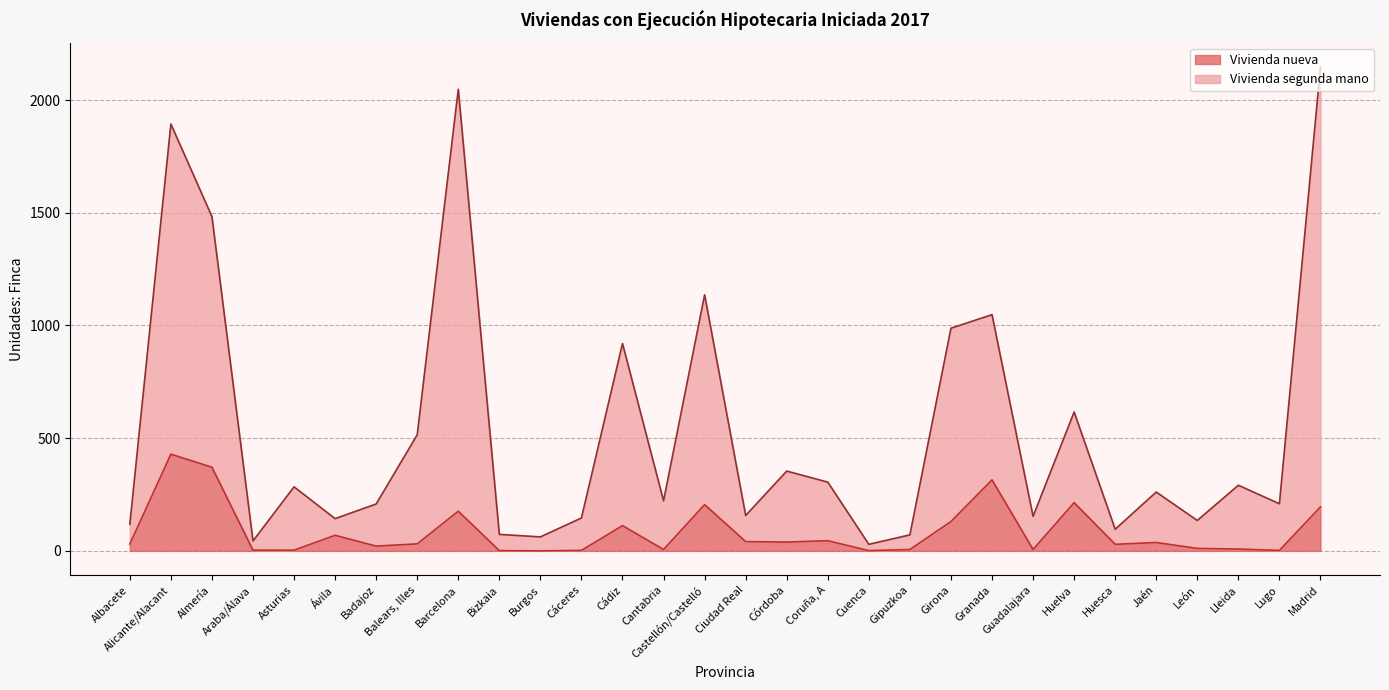

List the labels in order of Vivienda nueva value, largest first.

Alicante/Alacant, Almería, Granada, Huelva, Castellón/Castelló, Madrid, Barcelona, Girona, Cádiz, Ávila, Coruña, A, Ciudad Real, Córdoba, Jaén, Balears, Illes, Albacete, Huesca, Badajoz, León, Lleida, Cantabria, Gipuzkoa, Guadalajara, Araba/Álava, Asturias, Cáceres, Lugo, Bizkaia, Cuenca, Burgos